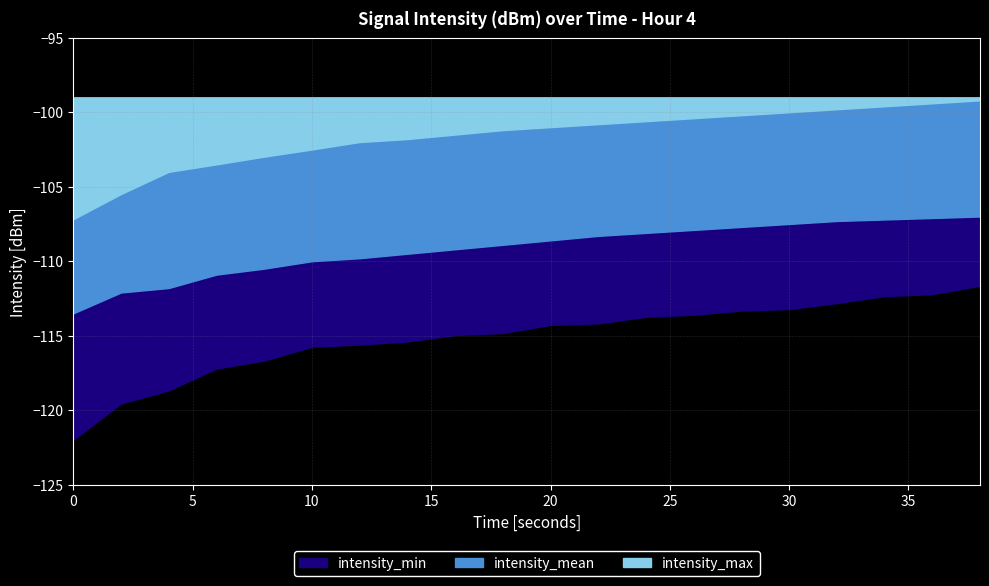

Which series has the largest range (max minus min)?

intensity_min